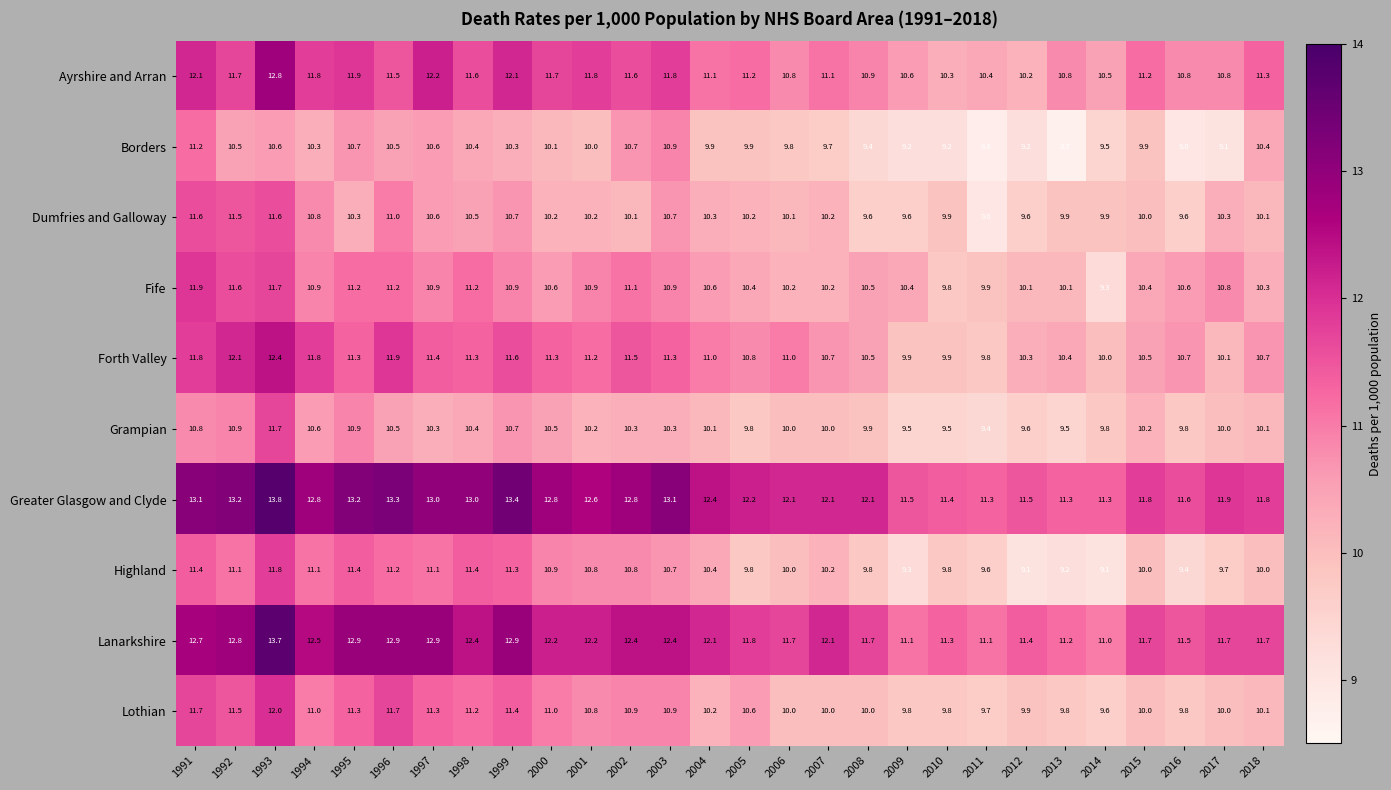

Is it true that Fife equals 10.4 at 2009?

True